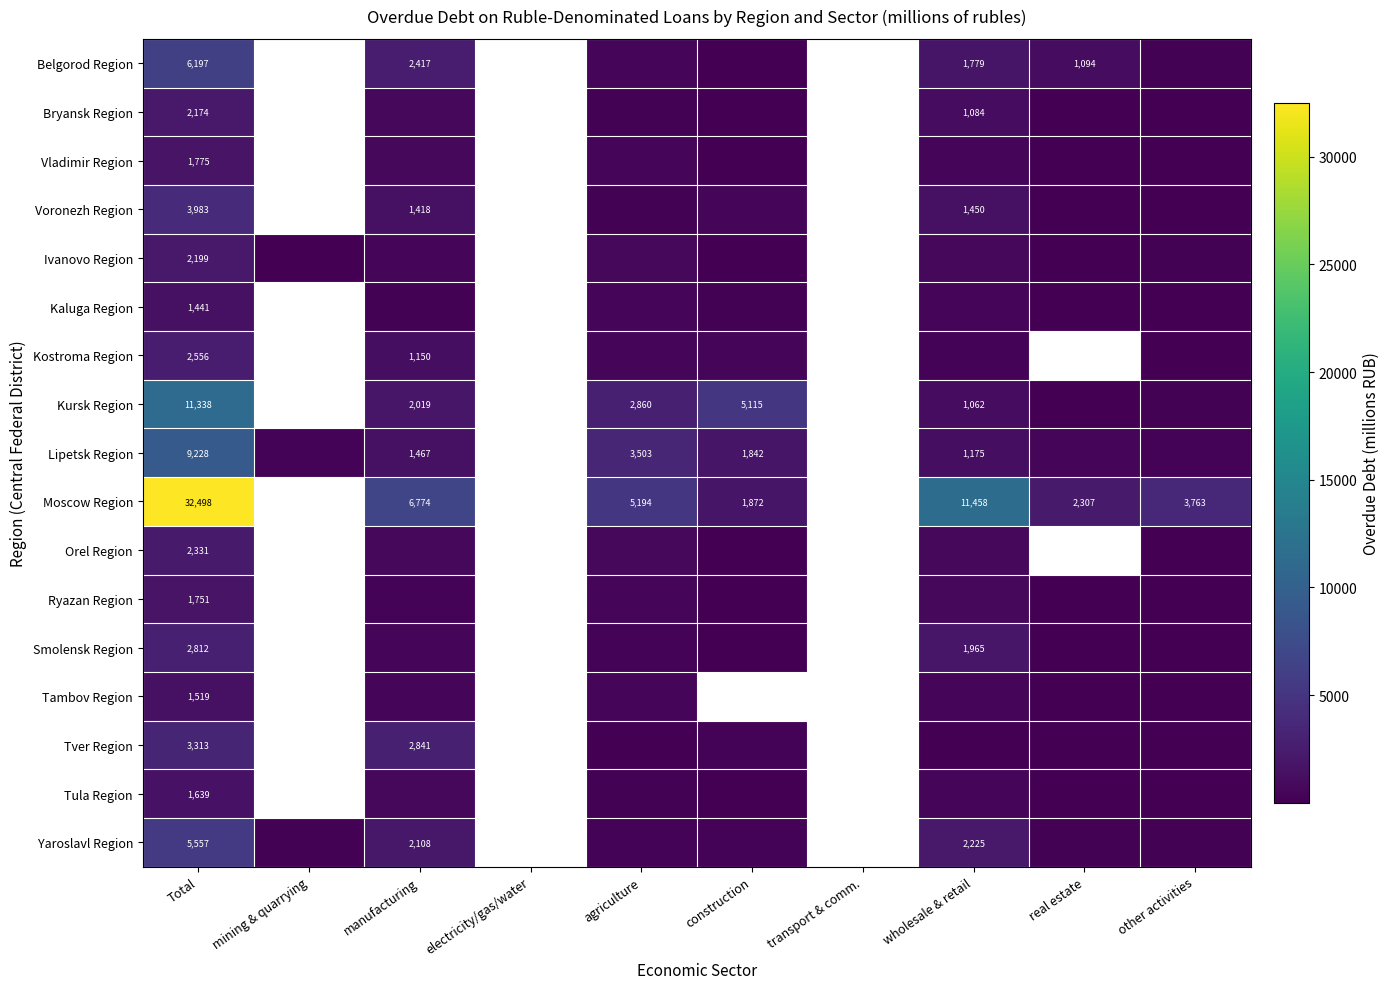

What is the total value across all series at manufacturing?

24844.0